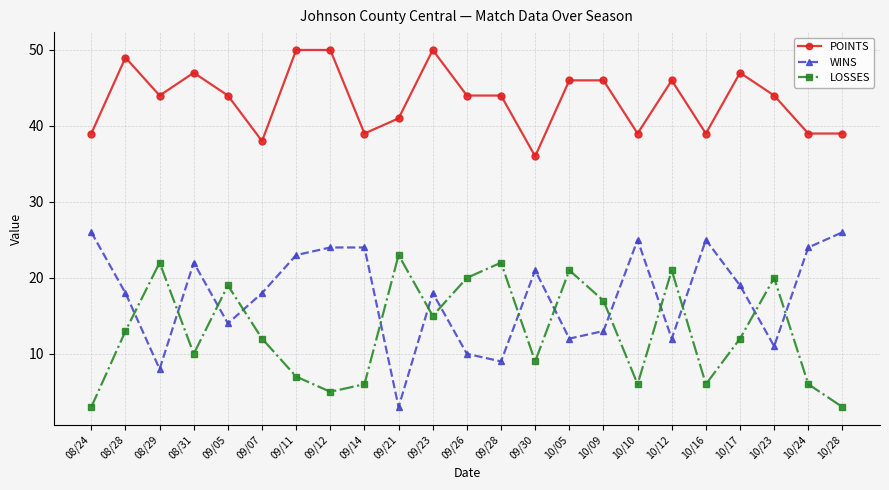

Which series changed the most between 09/12 and 09/14?

POINTS